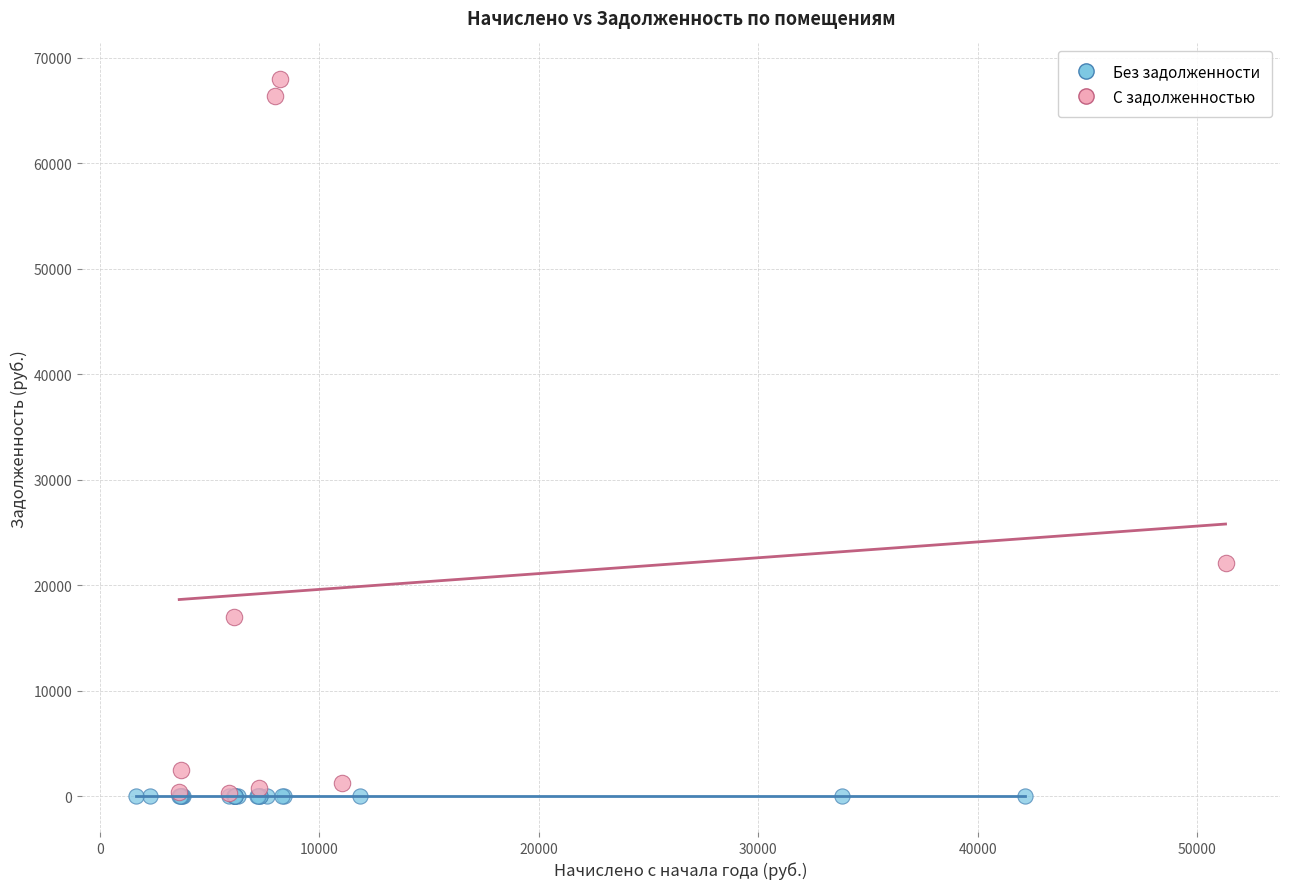

What are all the series names shown in the legend?

Без задолженности, С задолженностью